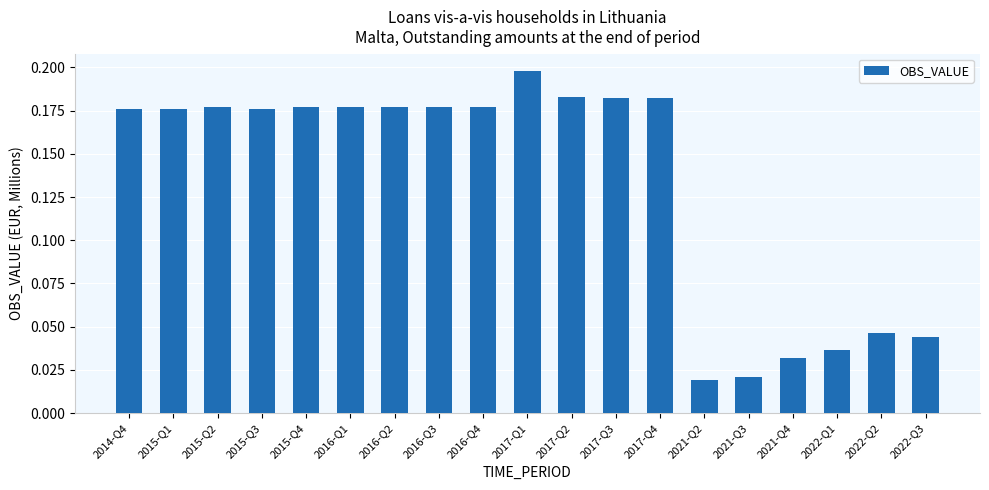

How many values are between 0 and 1?

19